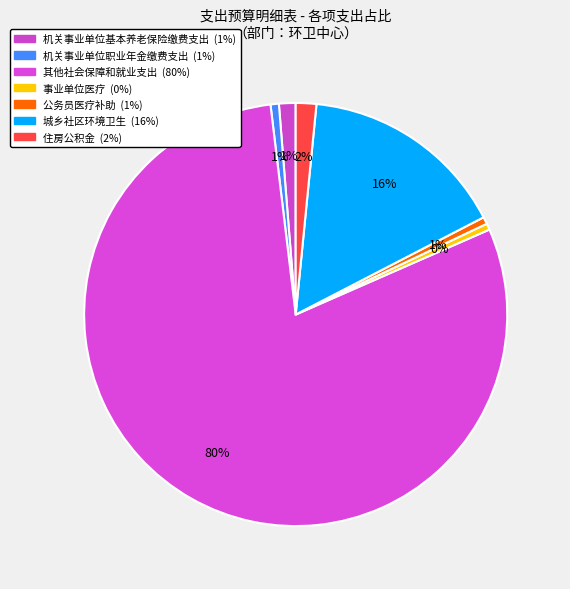

Count the number of slices in the pie.

7